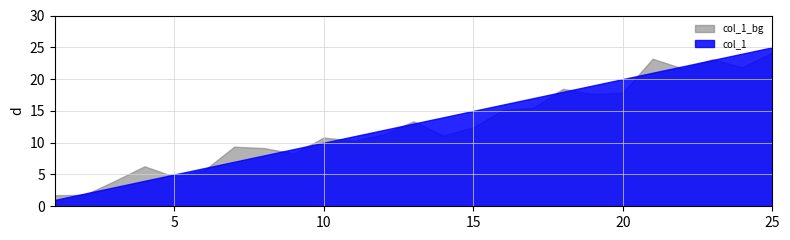

List the labels in order of value, largest first.

25, 24, 23, 22, 21, 20, 19, 18, 17, 16, 15, 14, 13, 12, 11, 10, 9, 8, 7, 6, 5, 4, 3, 2, 1